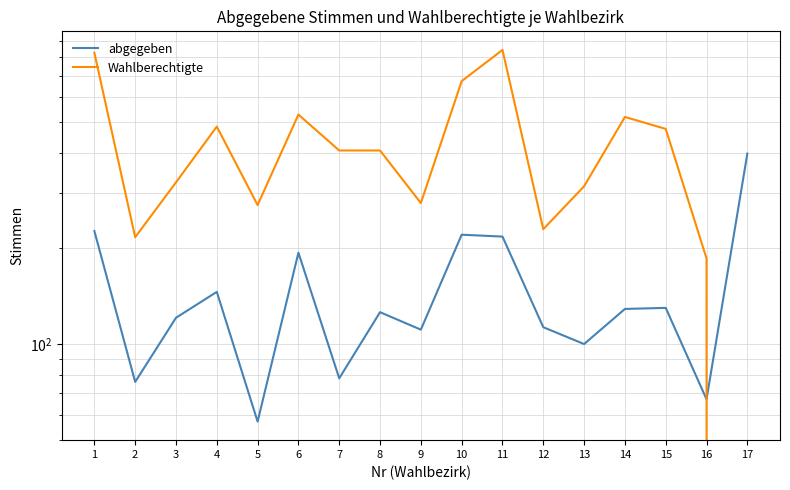

How many data points in abgegeben are less than 126?

8